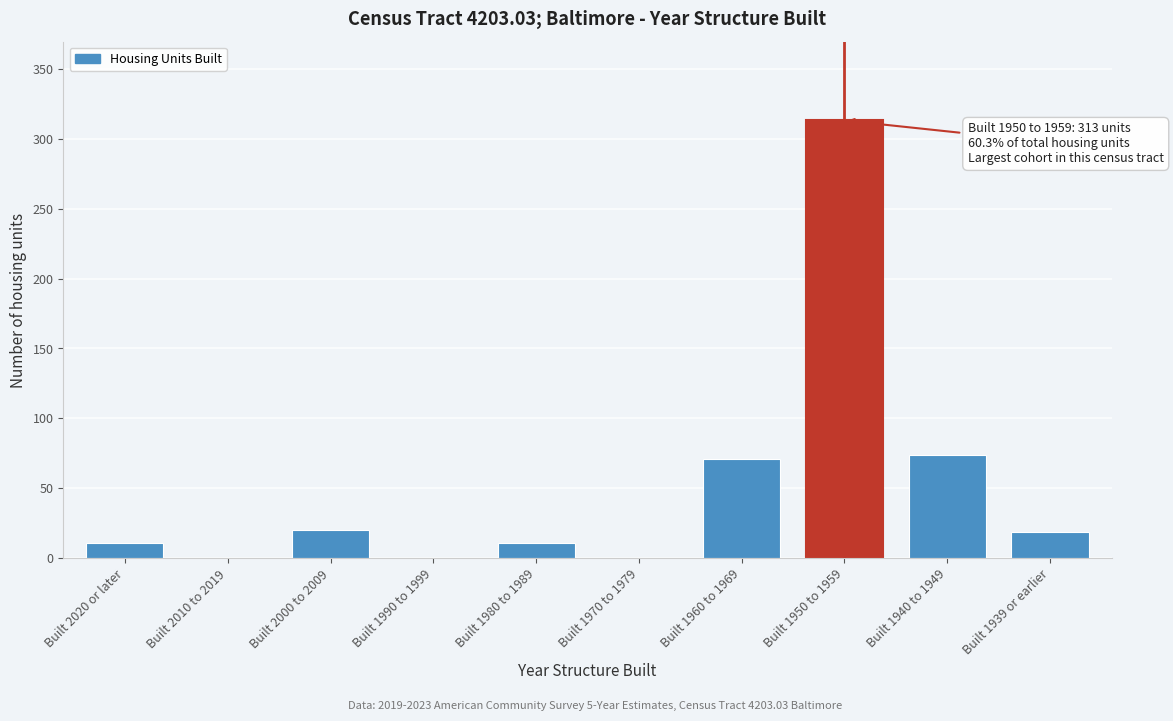

Is it true that the value at Built 1940 to 1949 is 74?

True